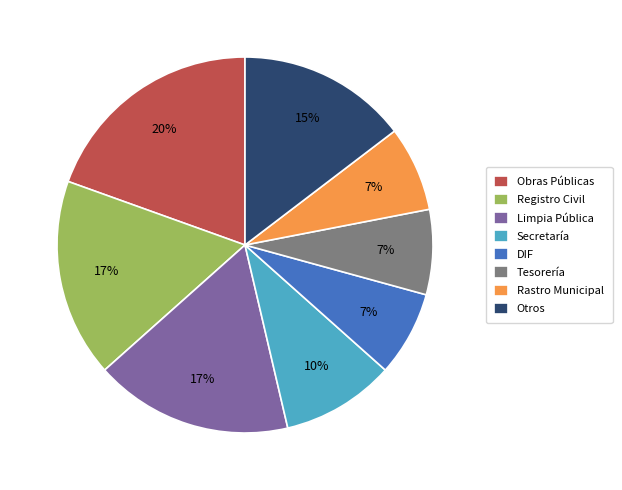

Which category has the biggest portion of the pie?

Obras Públicas